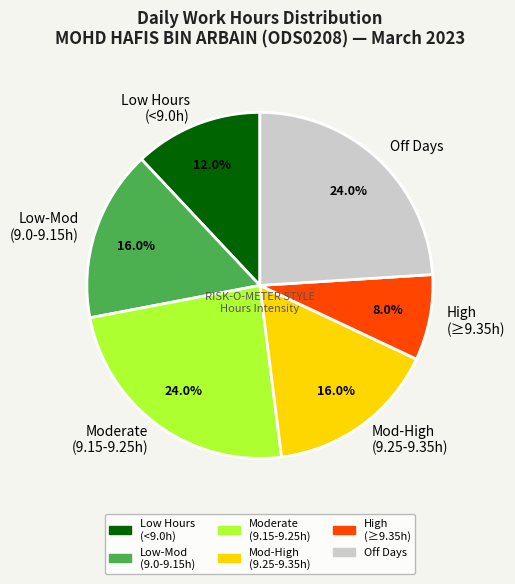

Approximately how many times larger is the value at Low-Mod (9.0-9.15h) compared to Mod-High (9.25-9.35h)?

1.0